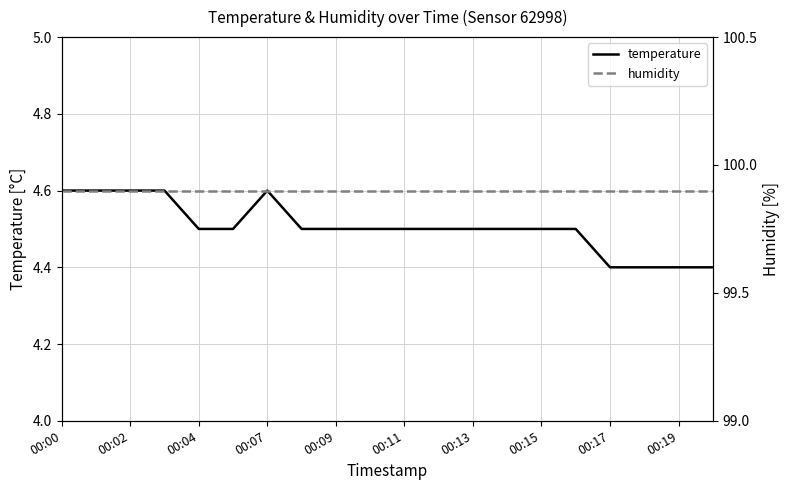

True or false: humidity and temperature cross at least once.

False